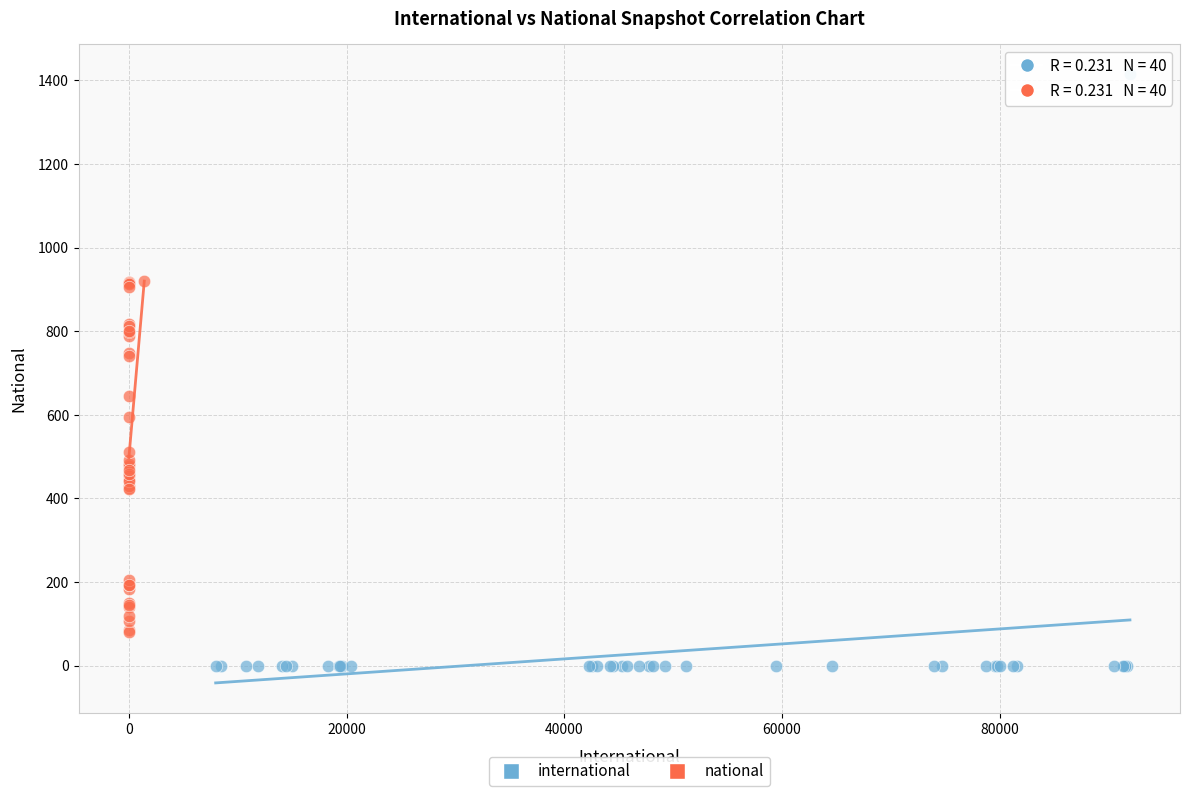

Which series contains the lowest Y value?

international